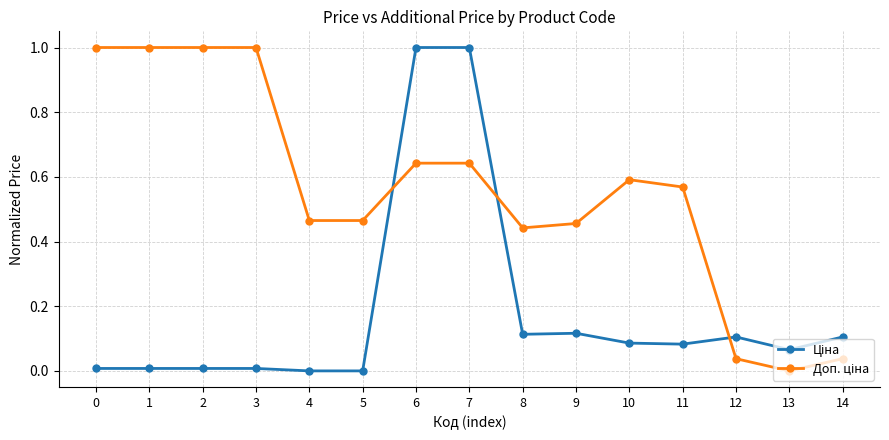

What is the maximum value shown in the chart?

1.0